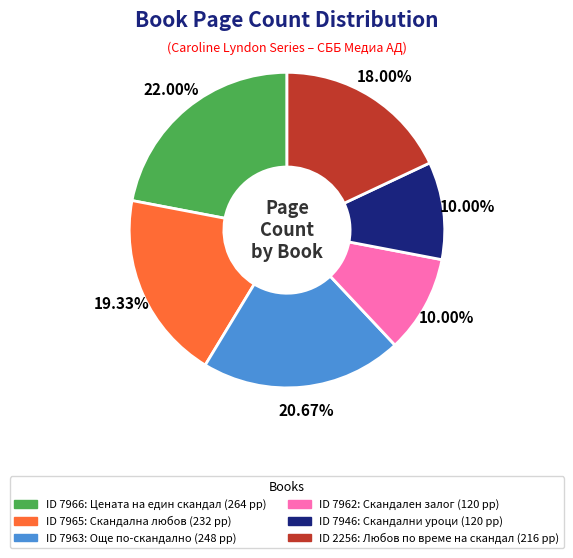

Is there a majority slice in this chart?

No